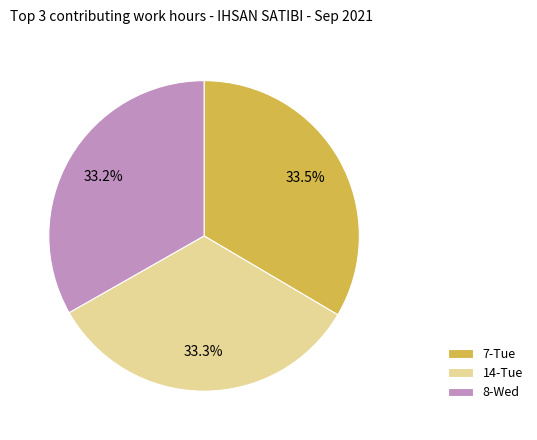

Is 7-Tue the majority of the pie?

No